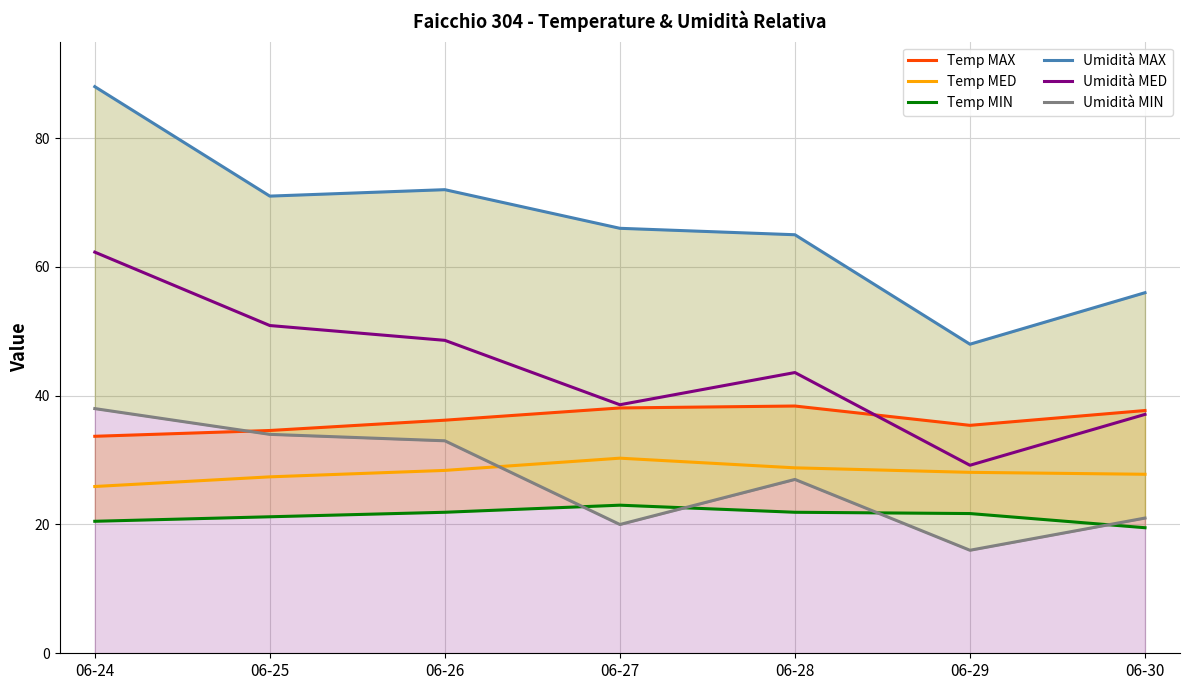

True or false: Temp MAX has a value of 12.6 at 06-26.

False